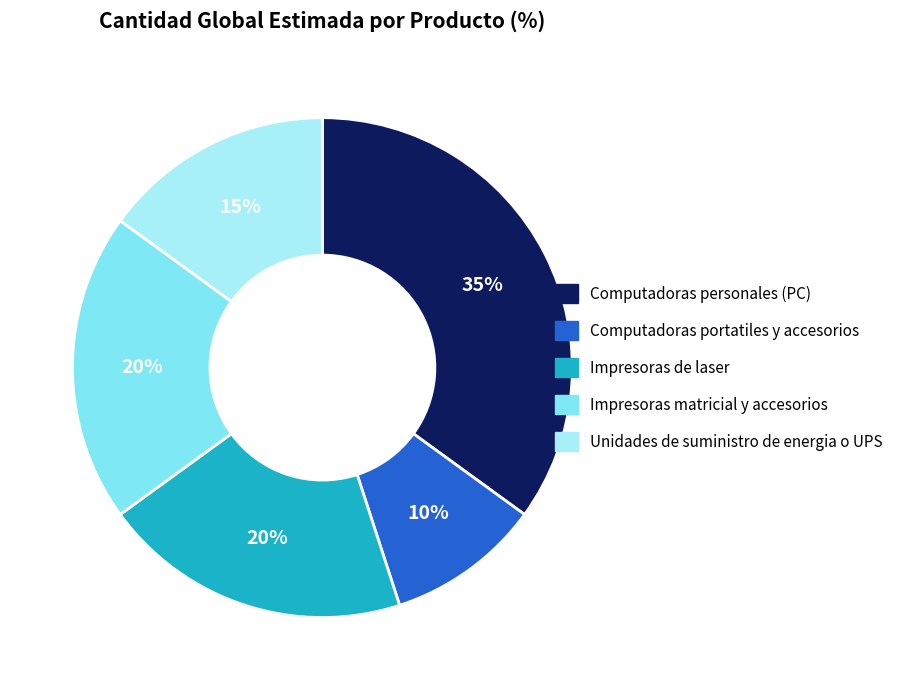

Count the number of slices in the pie.

5